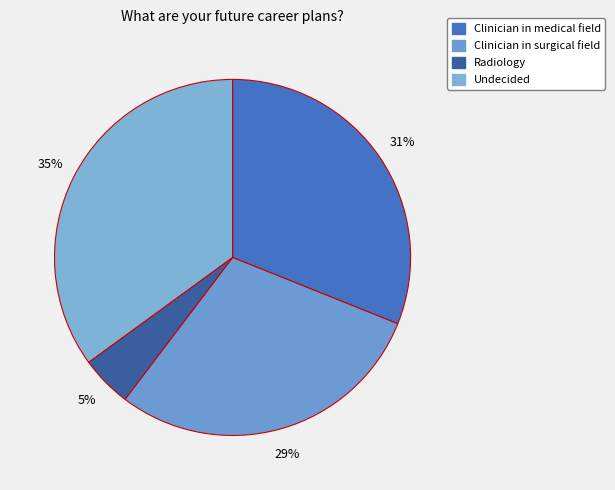

Is the sum of Undecided and Clinician in medical field greater than half?

Yes